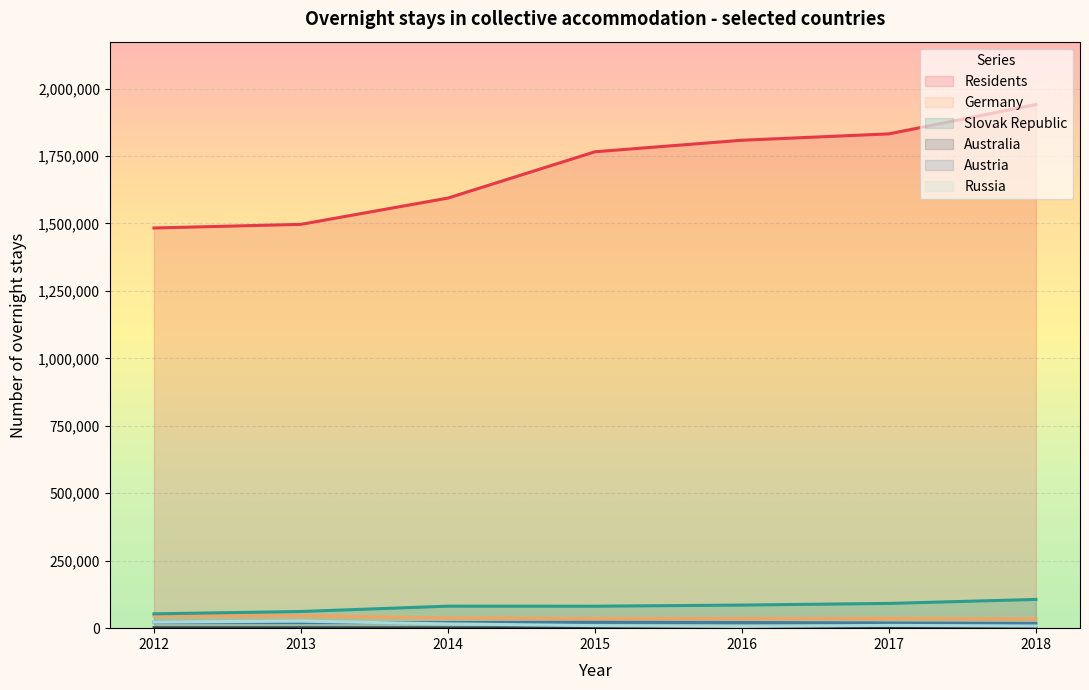

True or false: Slovak Republic and Residents intersect in this chart.

False